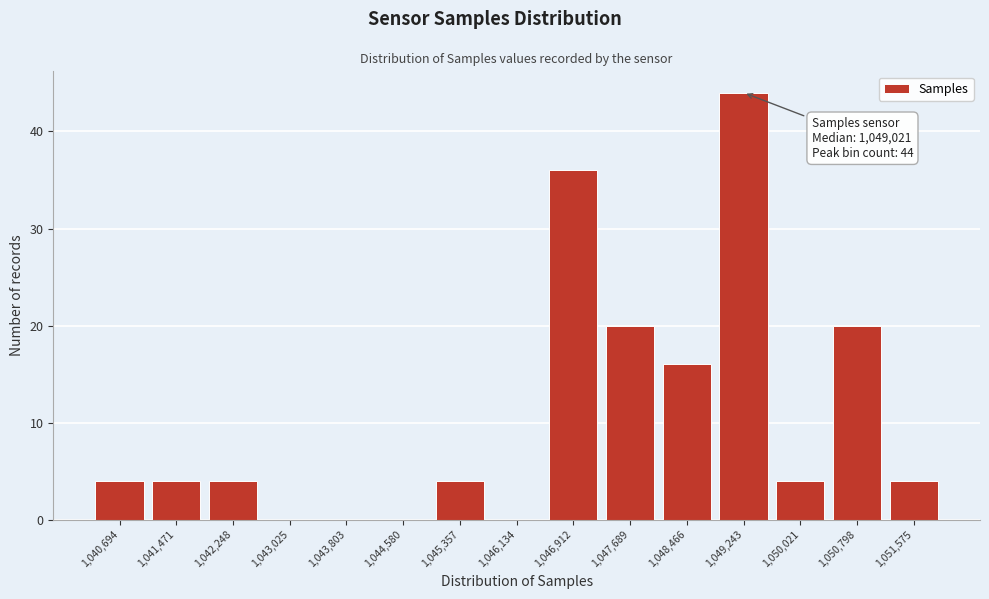

Reading right to left, extract all data points from this chart.

1,051,575=4	1,050,798=20	1,050,021=4	1,049,243=44	1,048,466=16	1,047,689=20	1,046,912=36	1,046,134=0	1,045,357=4	1,044,580=0	1,043,803=0	1,043,025=0	1,042,248=4	1,041,471=4	1,040,694=4